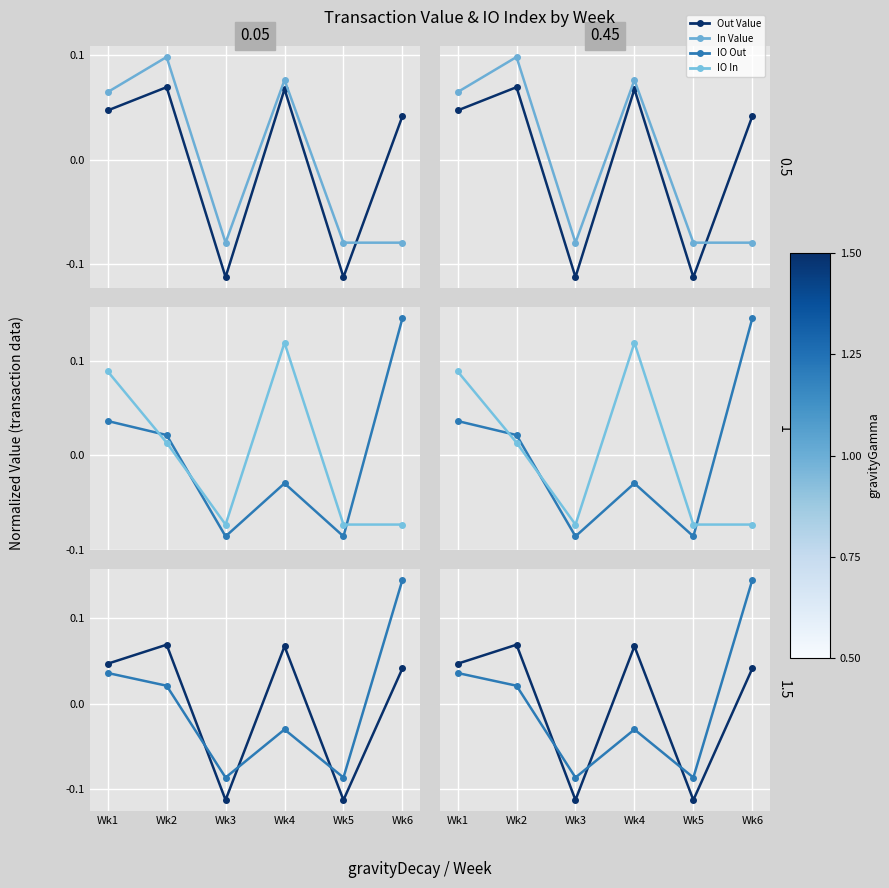

True or false: IO In has a value of -0.1 at Wk5.

True